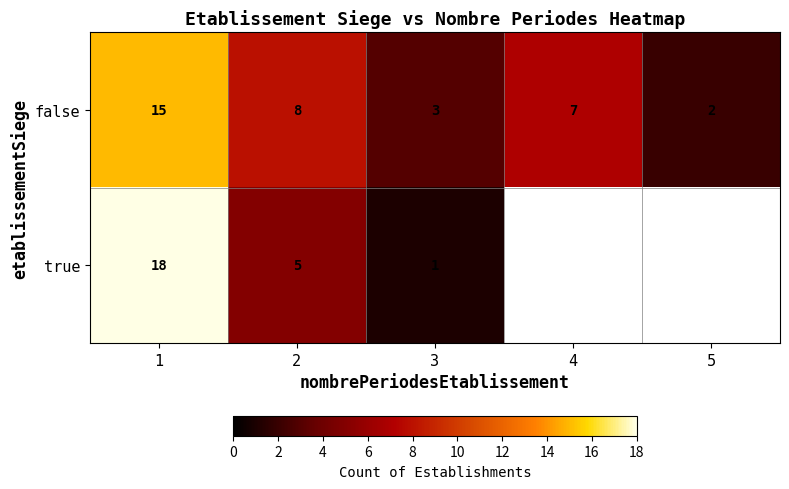

What is the average value of the false series?

7